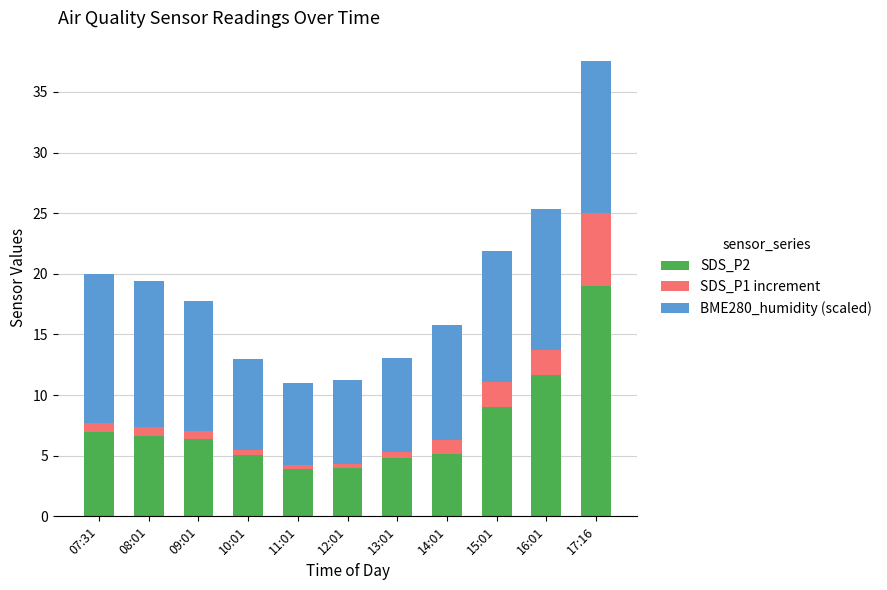

The SDS_P2 series shows 1.7 at 13:01. True or false?

False